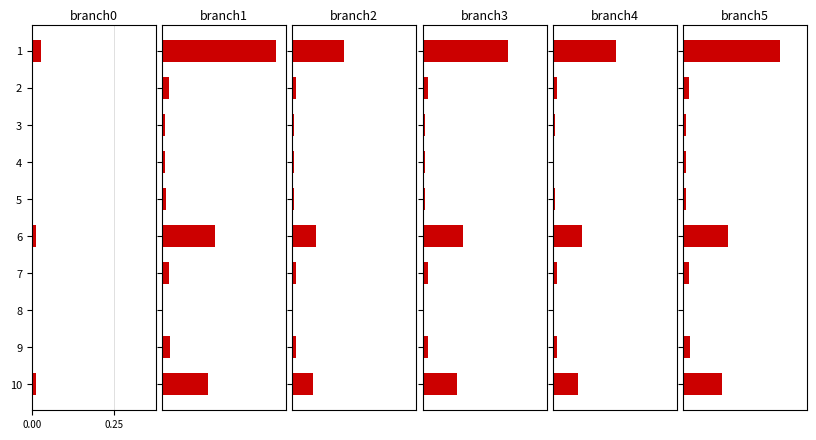

How many series are shown in this chart?

6